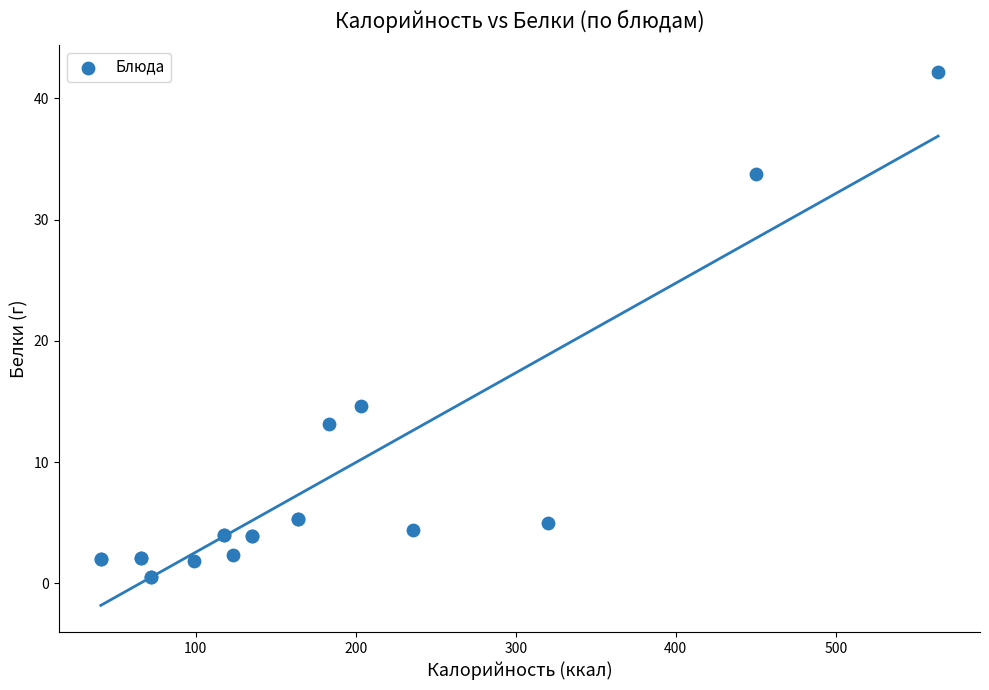

What Y value in the scatter plot is closest to 21?

14.6